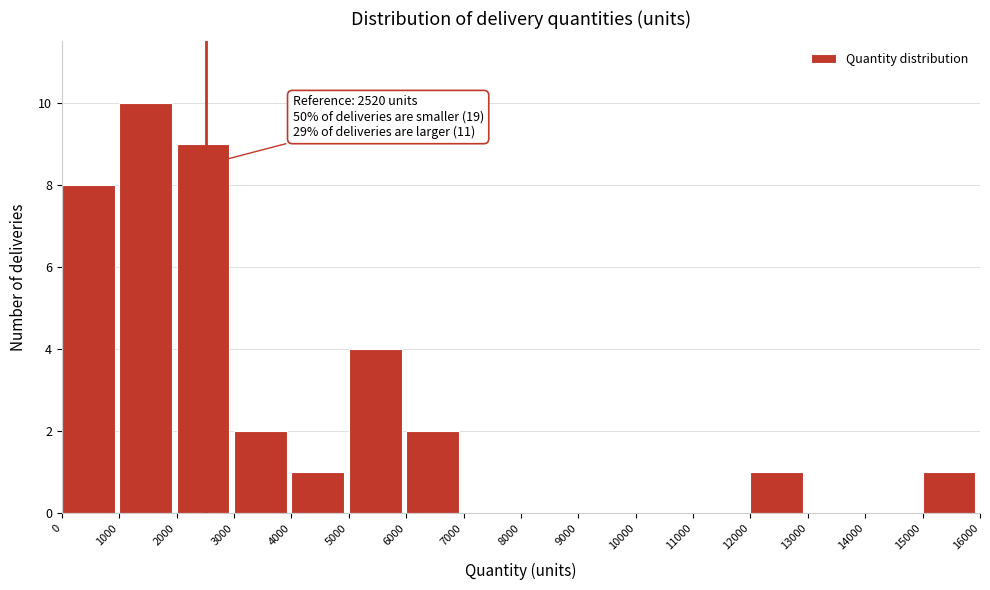

Which range on the x-axis has the tallest bar?

1000 to 2000